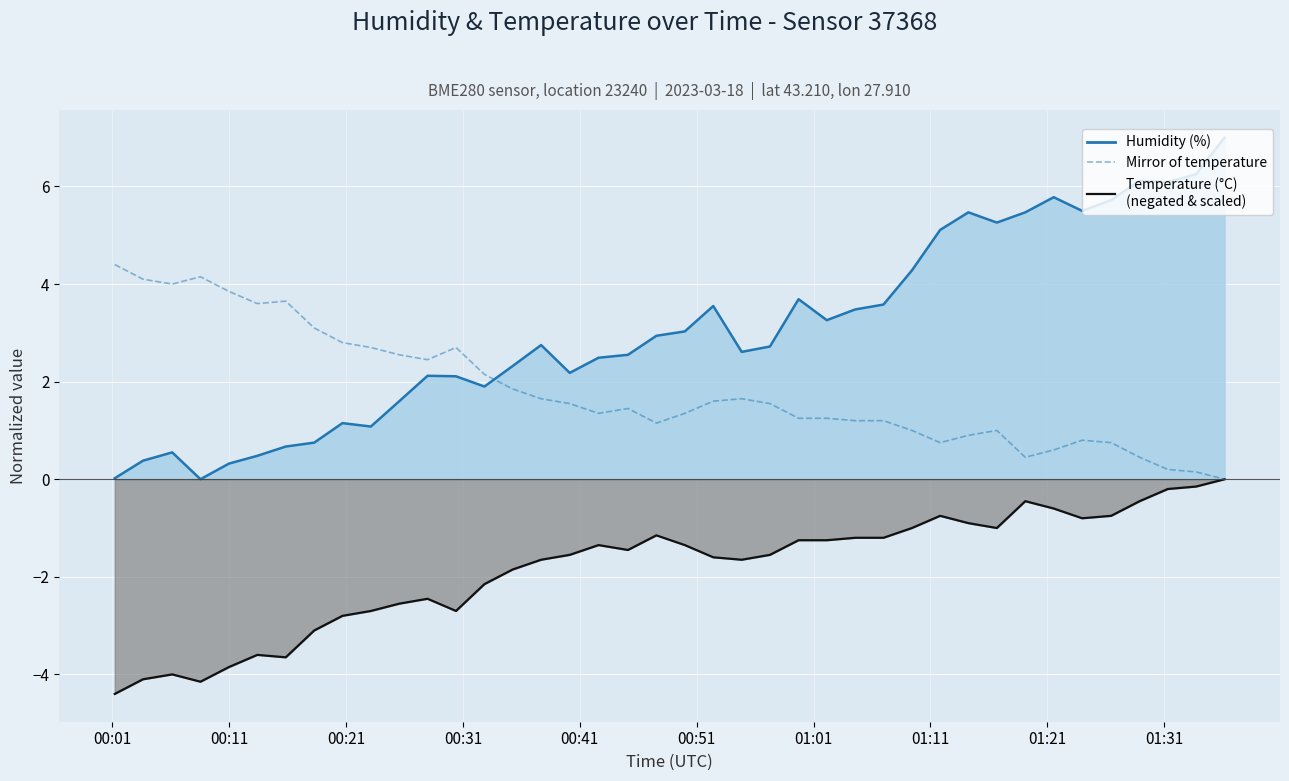

How many intersections are there between Mirror of temperature and Humidity (%)?

1